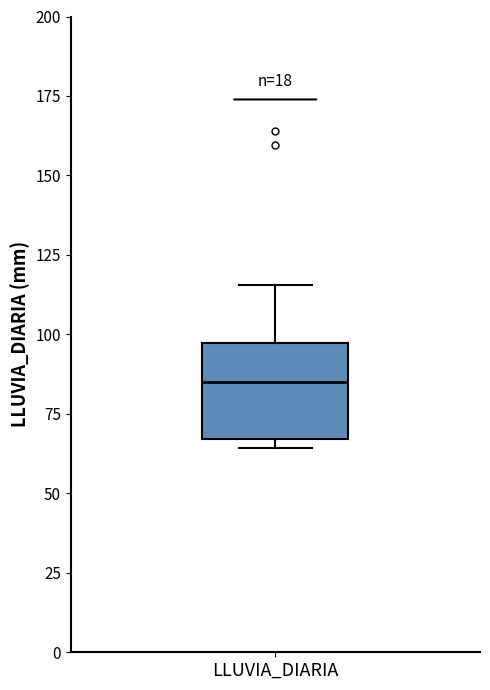

Read this box plot against the y-axis: the position of the median line, the range covered by the box, and the ends of both whiskers. The values are not printed on the chart, so give them approximately, as read against the axis.

median 85, box 65 to 95, whiskers 65 (just below the box's lower edge) to 115